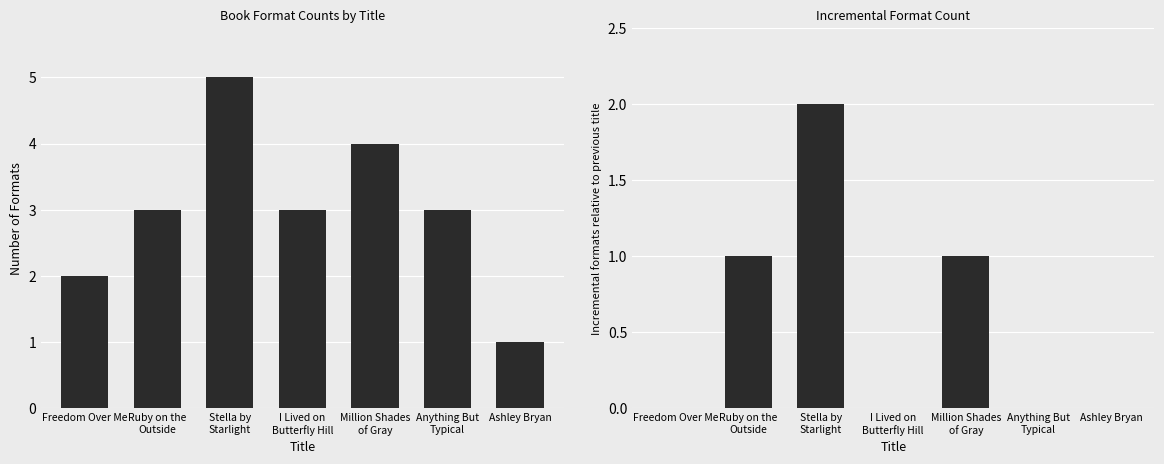

How many Incremental Formats values are between 0 and 1?

6